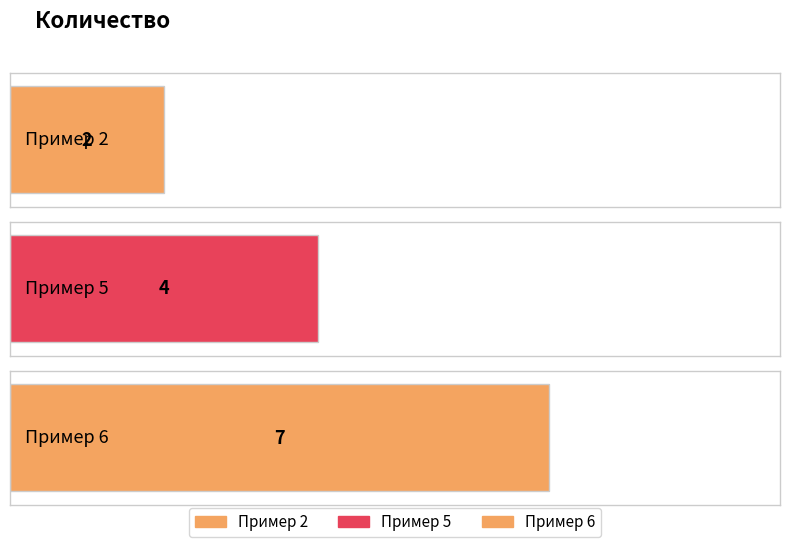

Read the value at Пример 6.

7